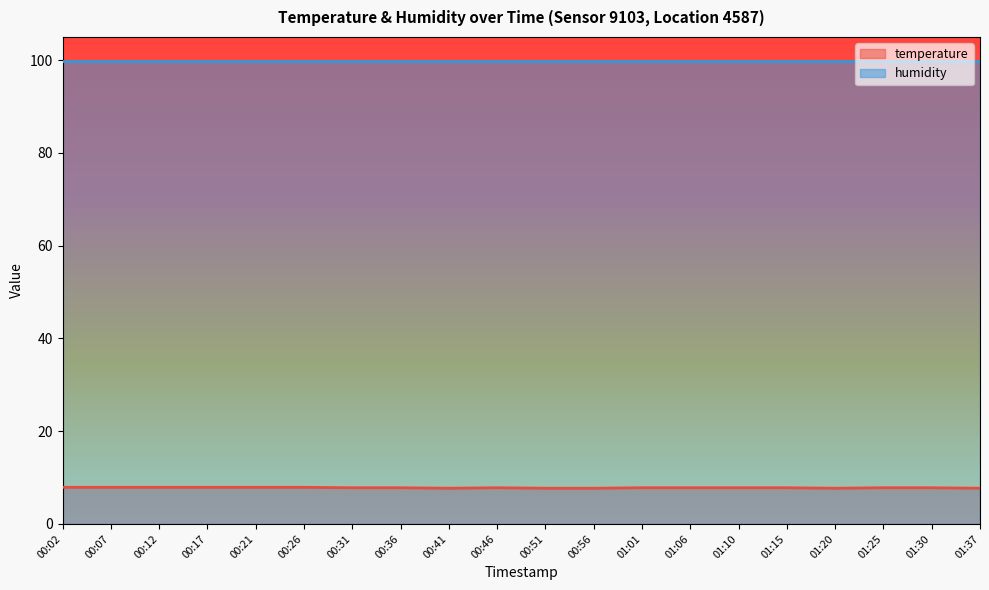

Count the values in the range 7 to 8.

20